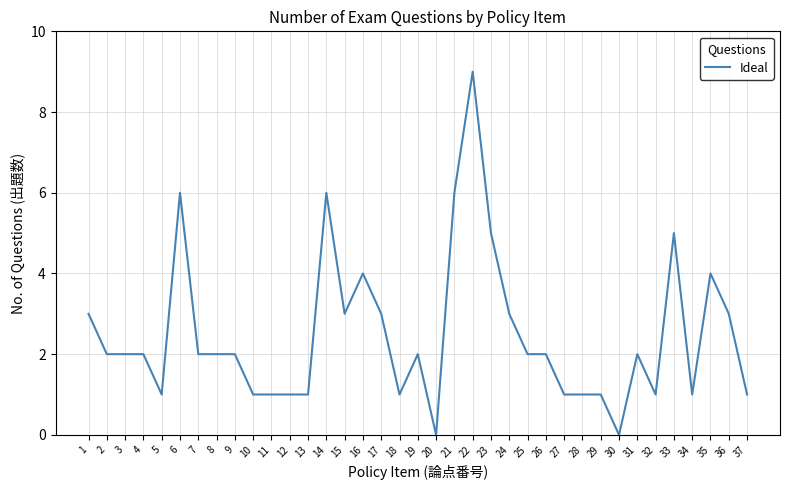

What is the difference between the maximum and minimum values?

9